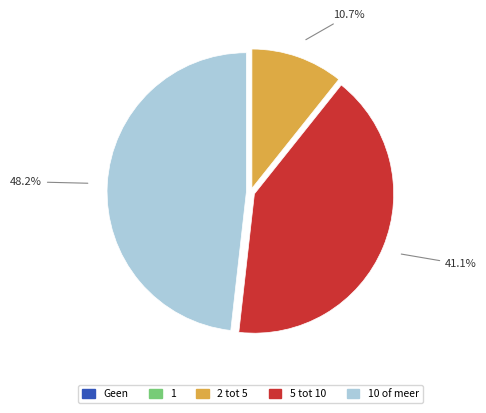

Is there any slice that represents more than half of the pie?

No